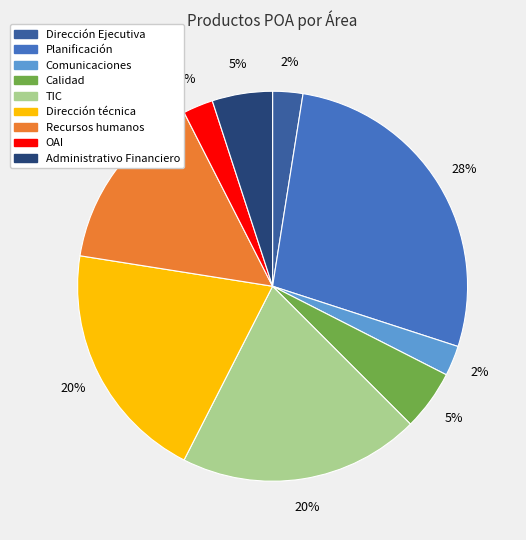

True or false: Dirección técnica accounts for 10% of the total.

False